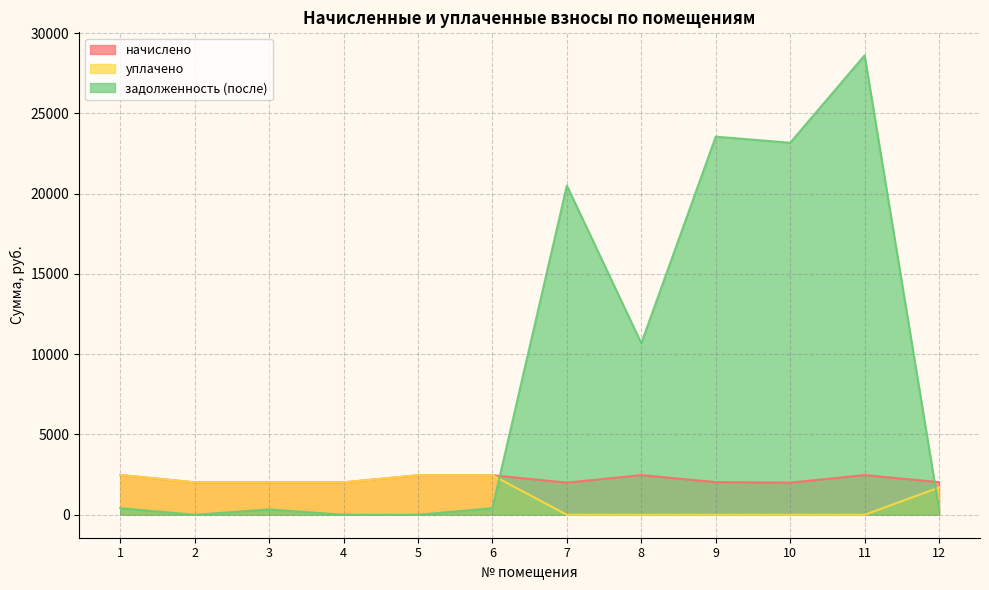

Is it true that задолженность (после) equals 39037.6 at 9?

False